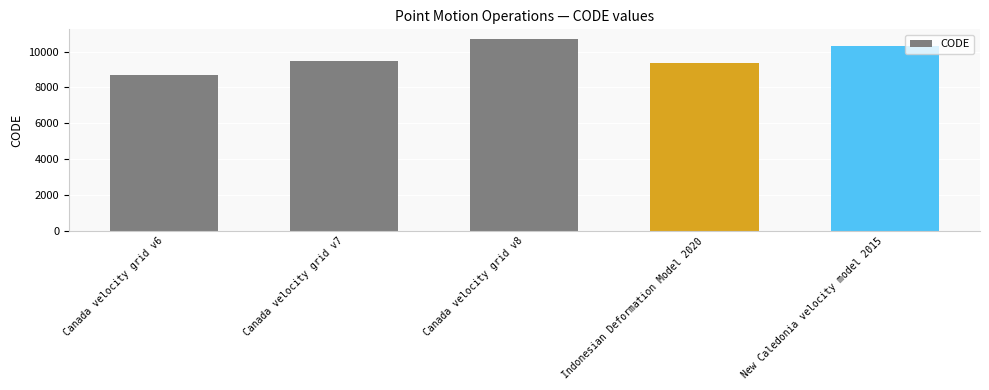

Where is the data nearest to the value 9691?

Canada velocity grid v7